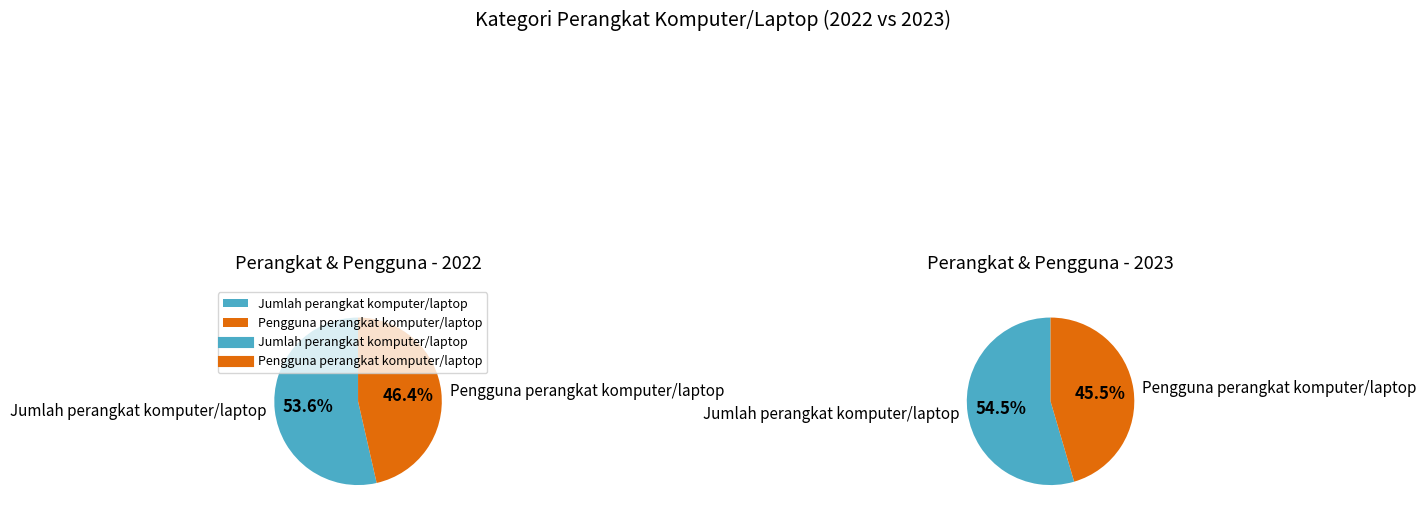

The Jumlah perangkat komputer/laptop slice represents 54% of the pie. True or false?

True